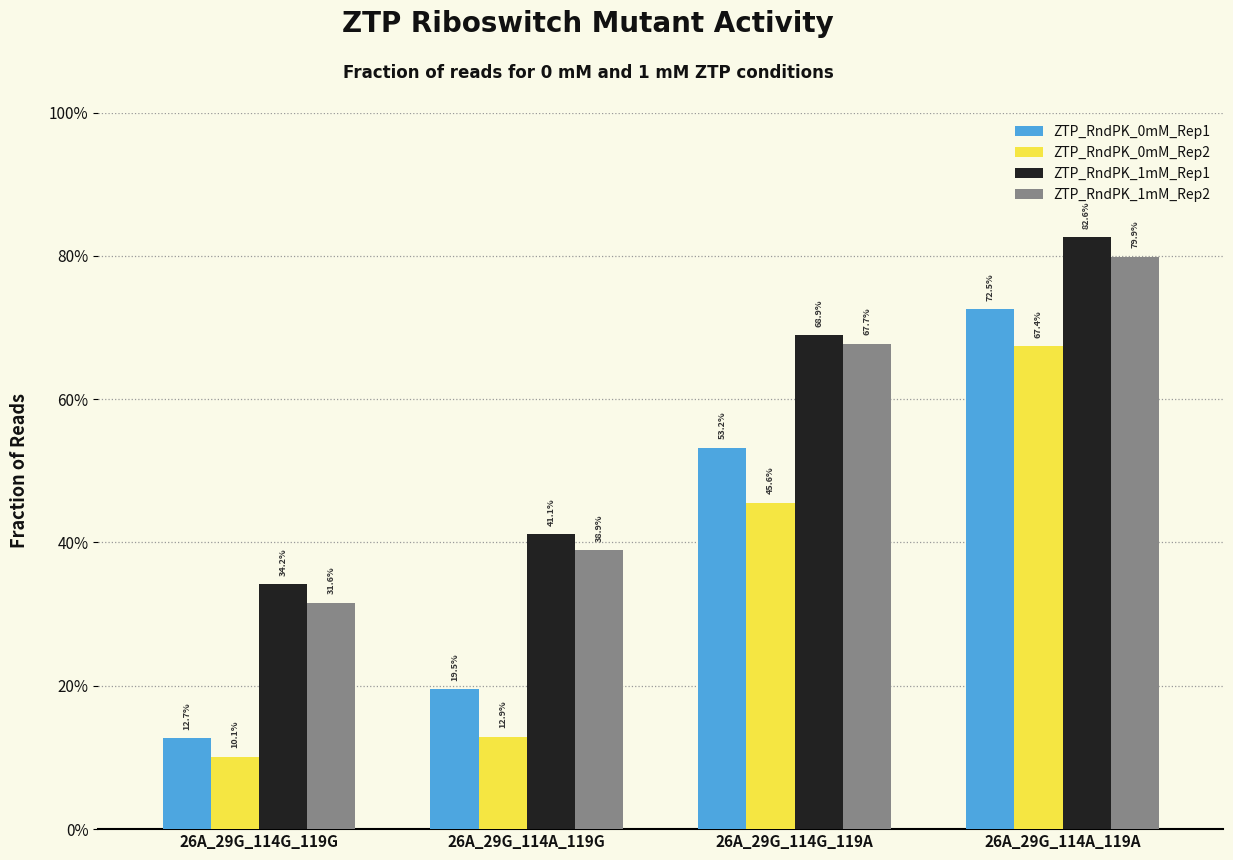

What is the difference between the maximum and minimum values in the ZTP_RndPK_1mM_Rep1 series?

0.5